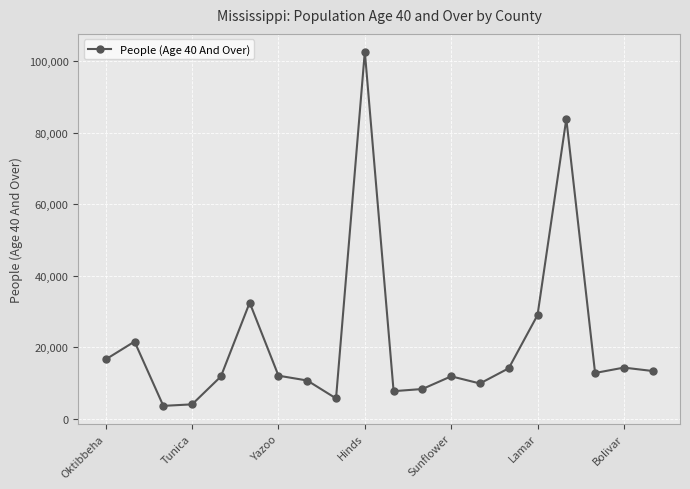

How many lines are shown in the chart?

1